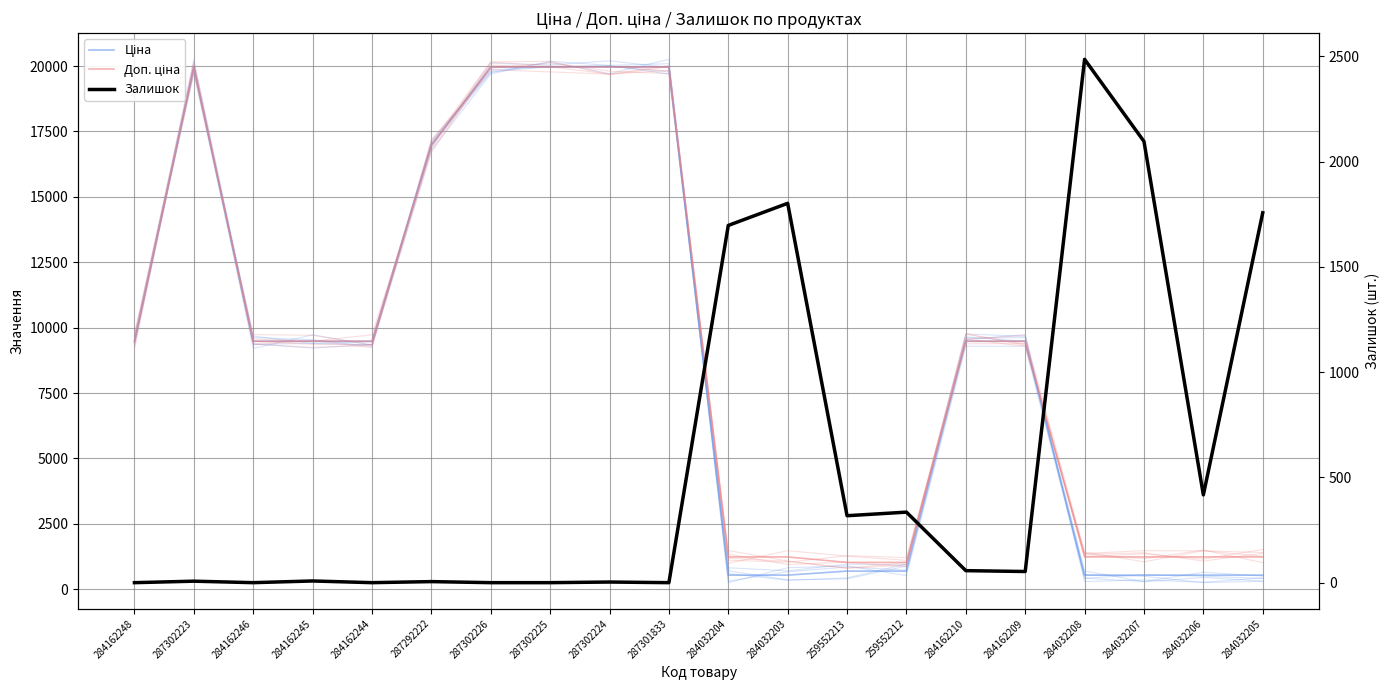

What is the label of the 16th point from the right?

284162244